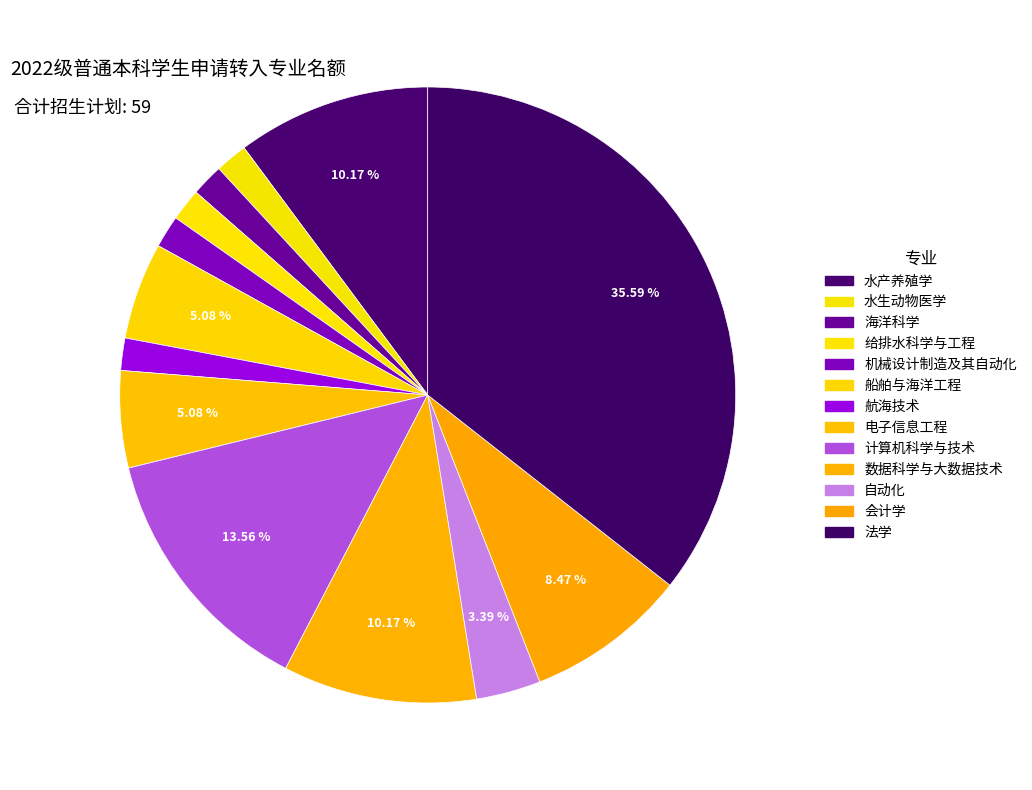

What portion of the pie excludes 自动化?

96.6%